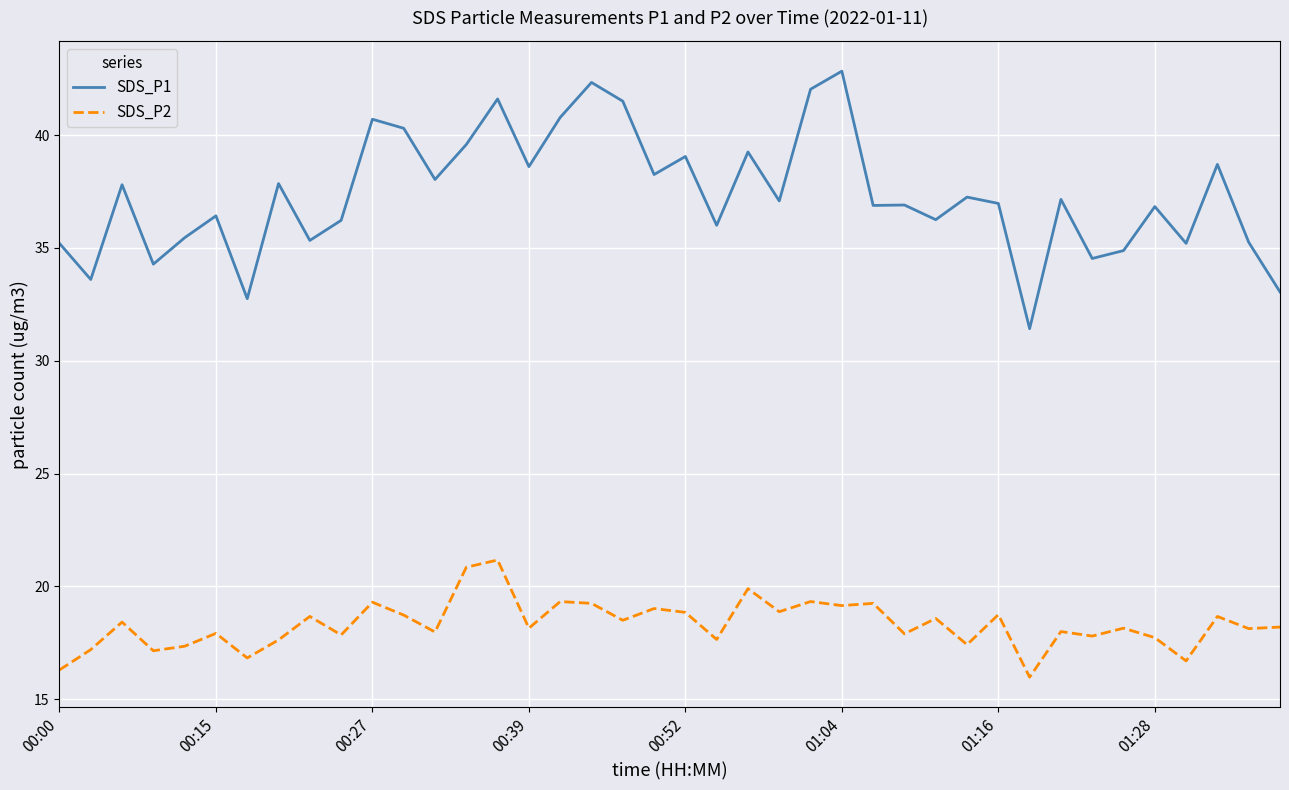

True or false: SDS_P1 has more than 2 interior local peaks.

True